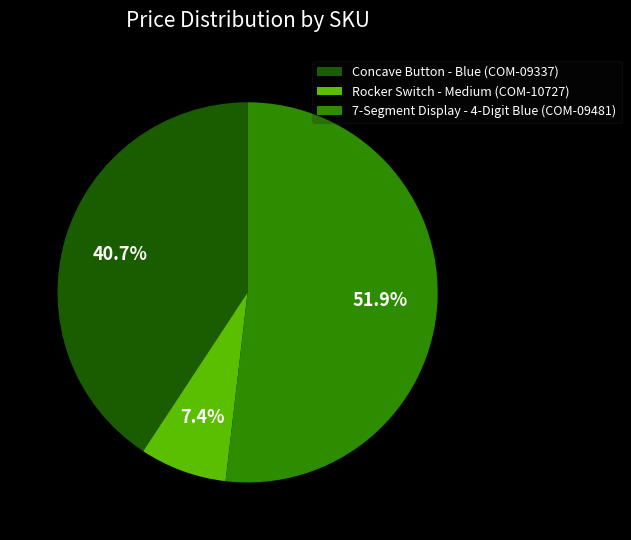

To the nearest percent, what is the difference between the 7-Segment Display - 4-Digit Blue (COM-09481) and Rocker Switch - Medium (COM-10727) slice percentages?

44%